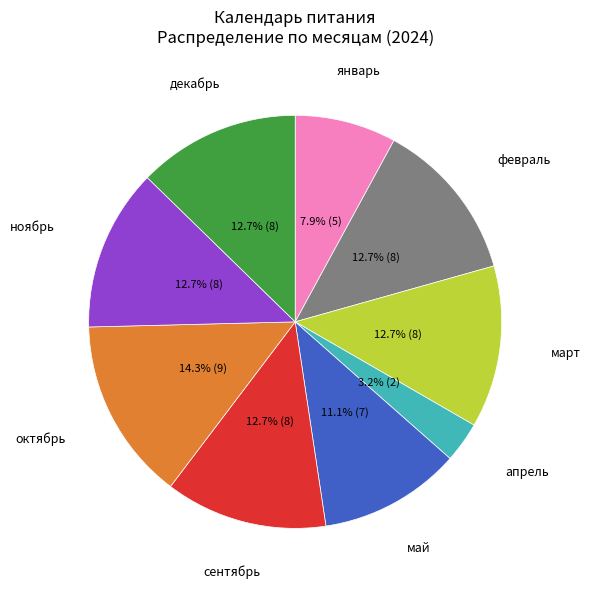

Does any single category account for the majority?

No